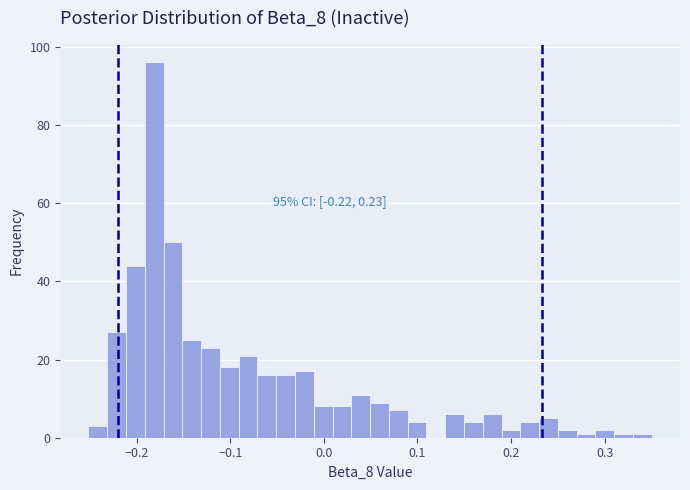

Read against the x-axis, roughly where is the centre of the tallest bar?

-0.18